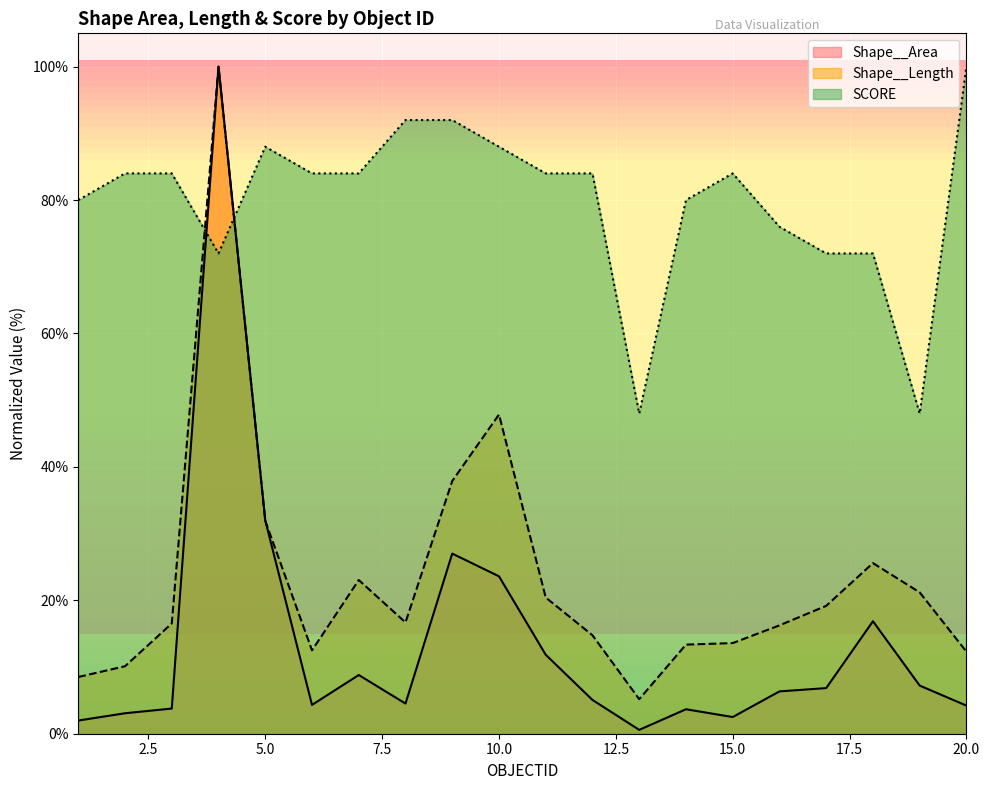

What is the difference between the Shape__Area values at 5 and 17?

25.1